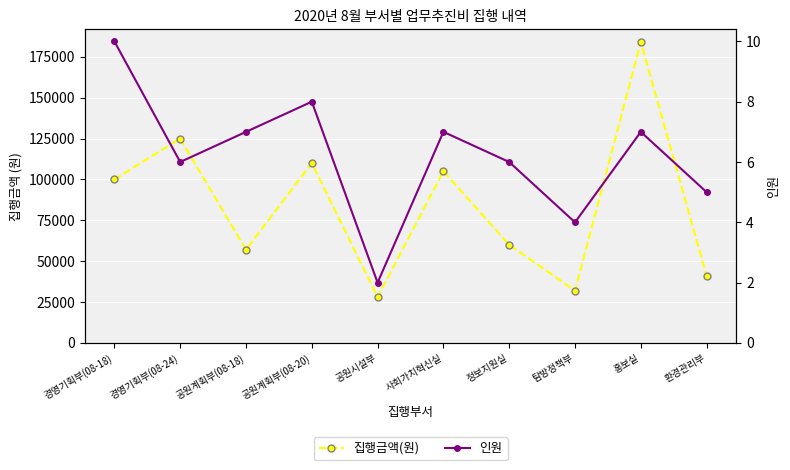

How many categories are shown in the chart?

10